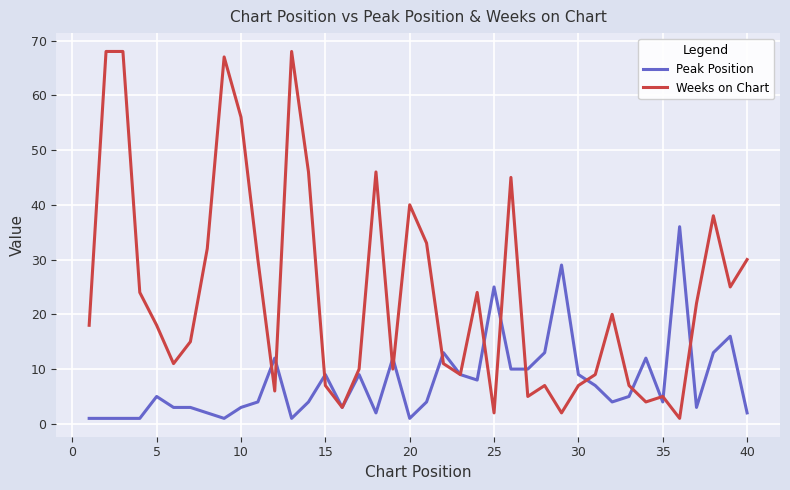

Which series has the largest range (max minus min)?

Weeks on Chart